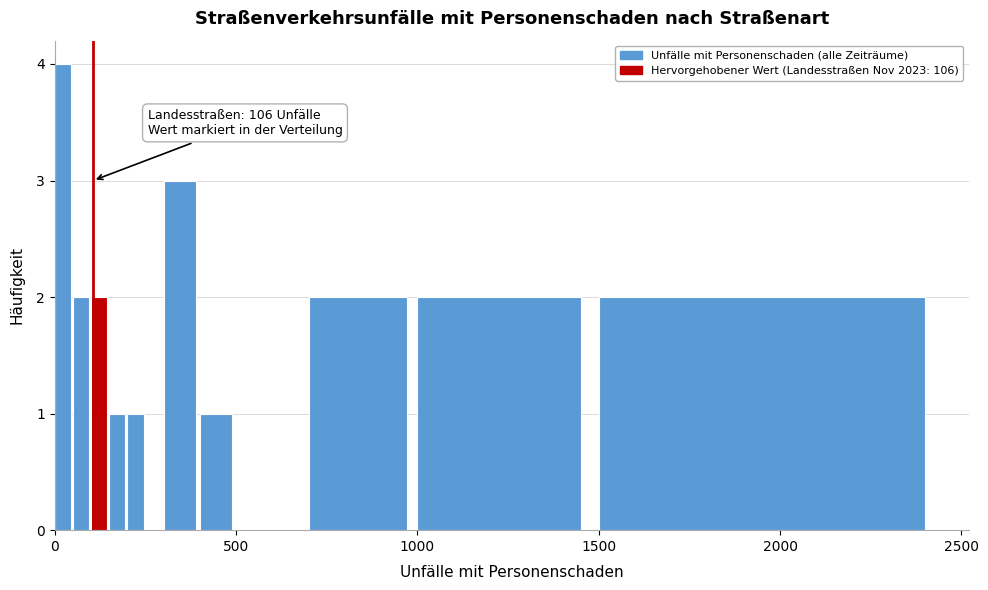

Around what value on the x-axis is the tallest bar? Give the approximate position of its centre, as read against the axis.

0